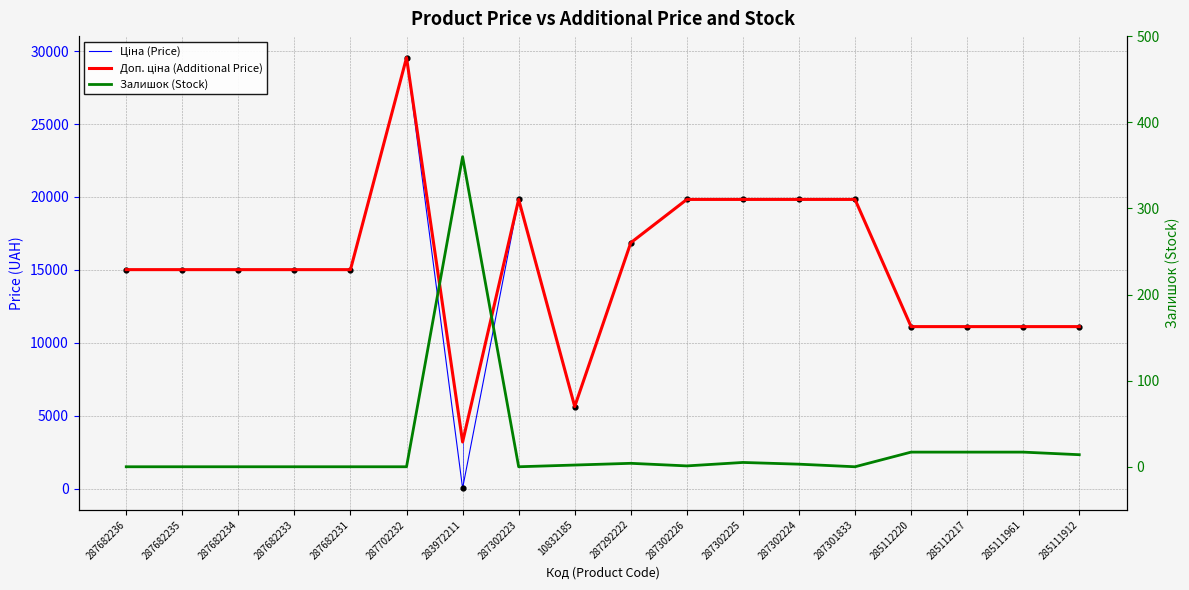

Which series contains the lowest Y value?

Залишок (Stock)